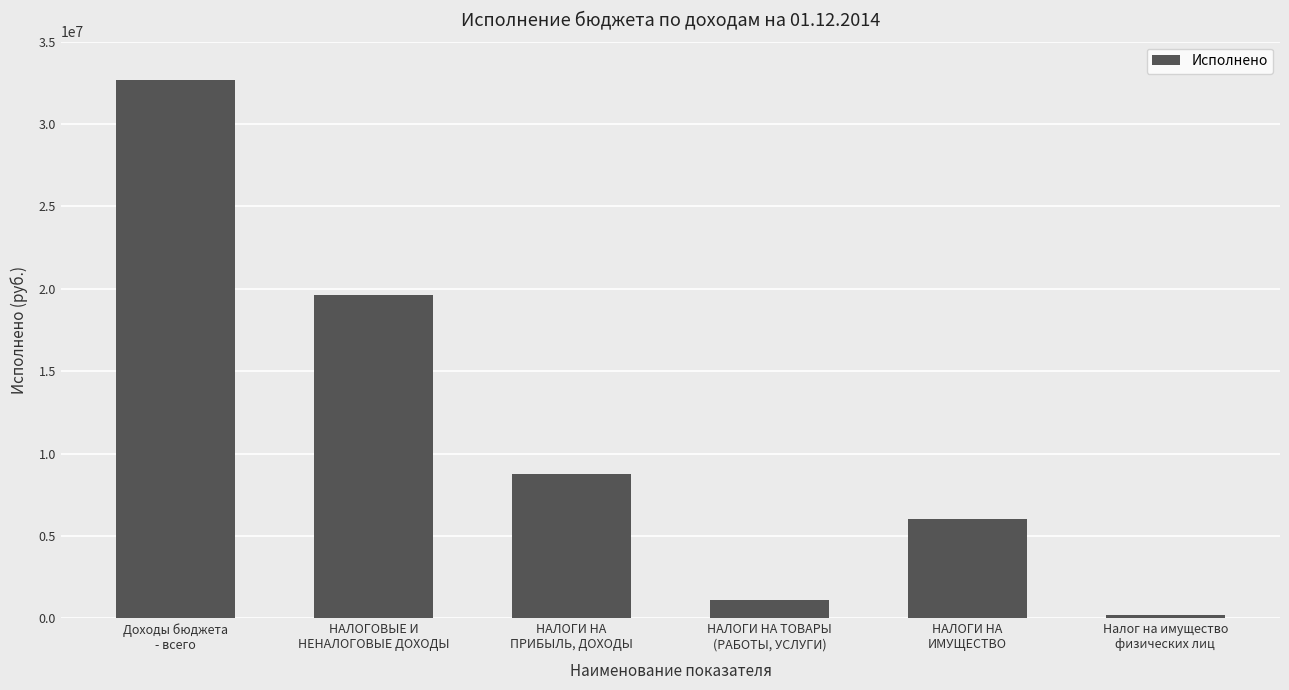

Which has a higher value, Налог на имущество
физических лиц or НАЛОГИ НА ТОВАРЫ
(РАБОТЫ, УСЛУГИ)?

НАЛОГИ НА ТОВАРЫ
(РАБОТЫ, УСЛУГИ)